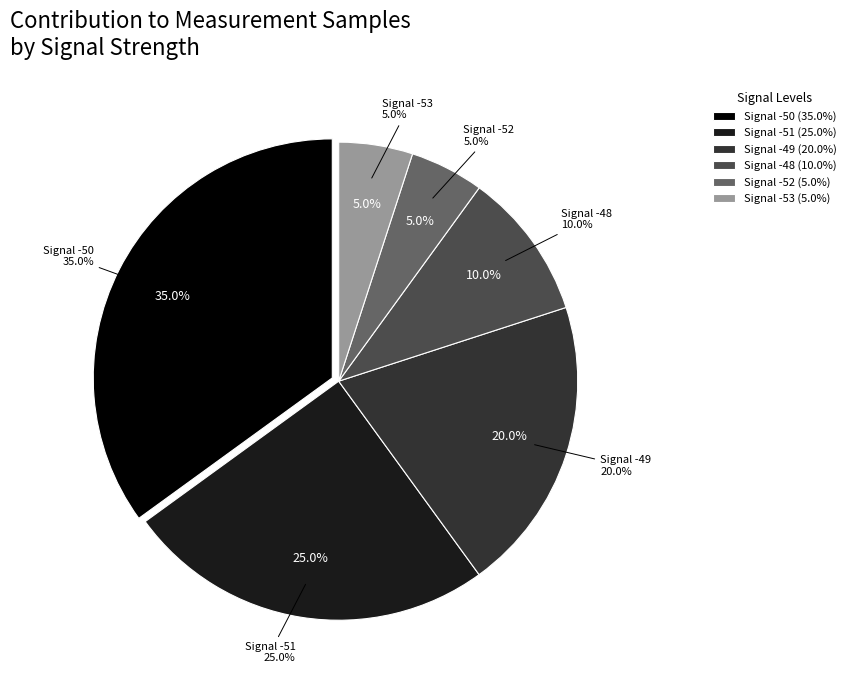

Which slice is the largest?

-50